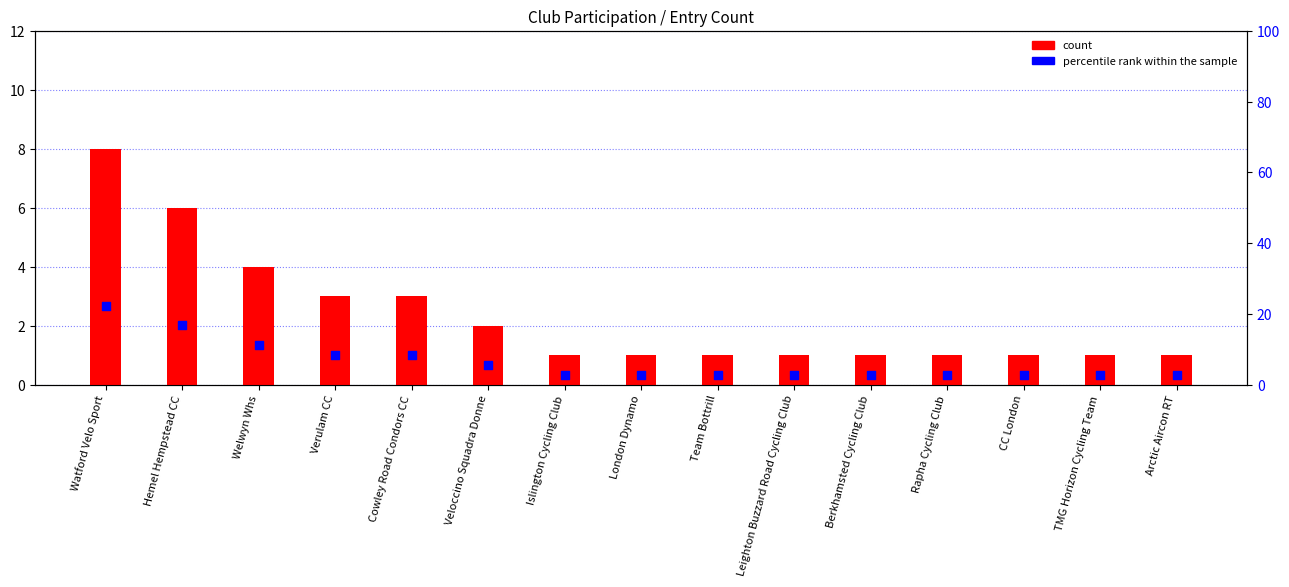

At which category is the sum across all series the highest?

Watford Velo Sport